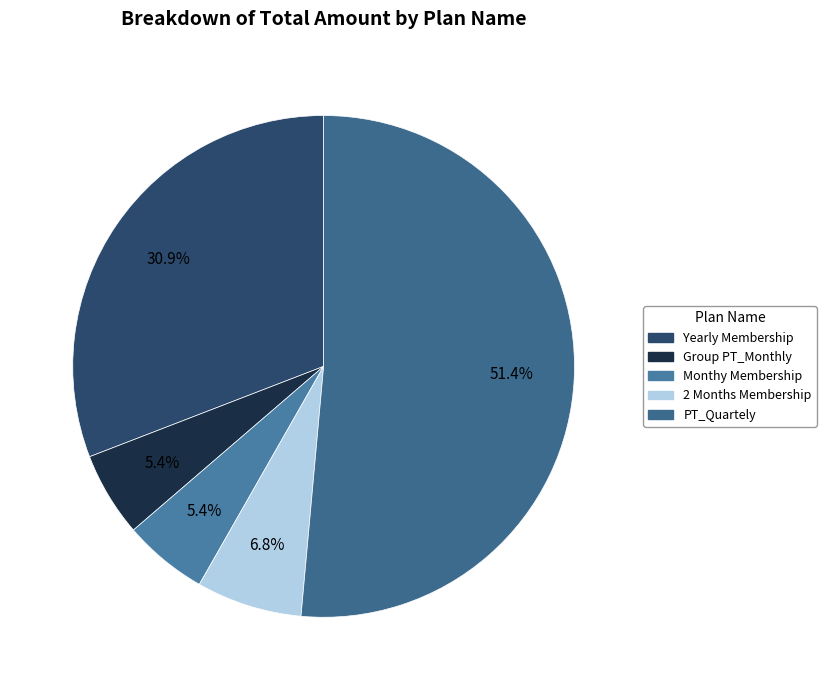

What is the smallest slice in the pie chart?

Group PT_Monthly